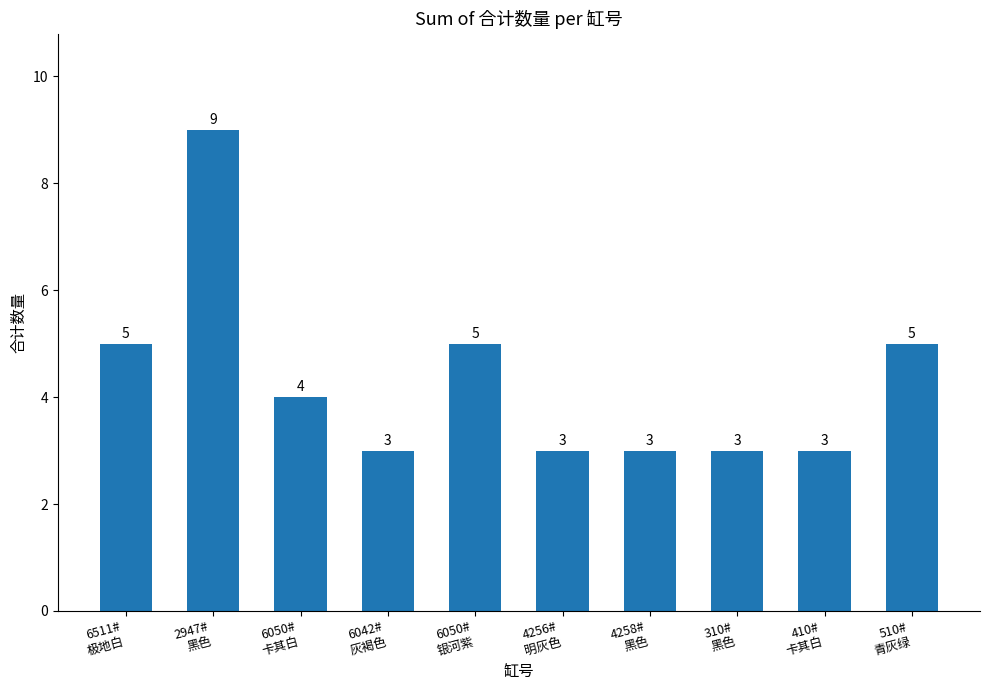

What is the approximate value at 2947#
黑色?

9